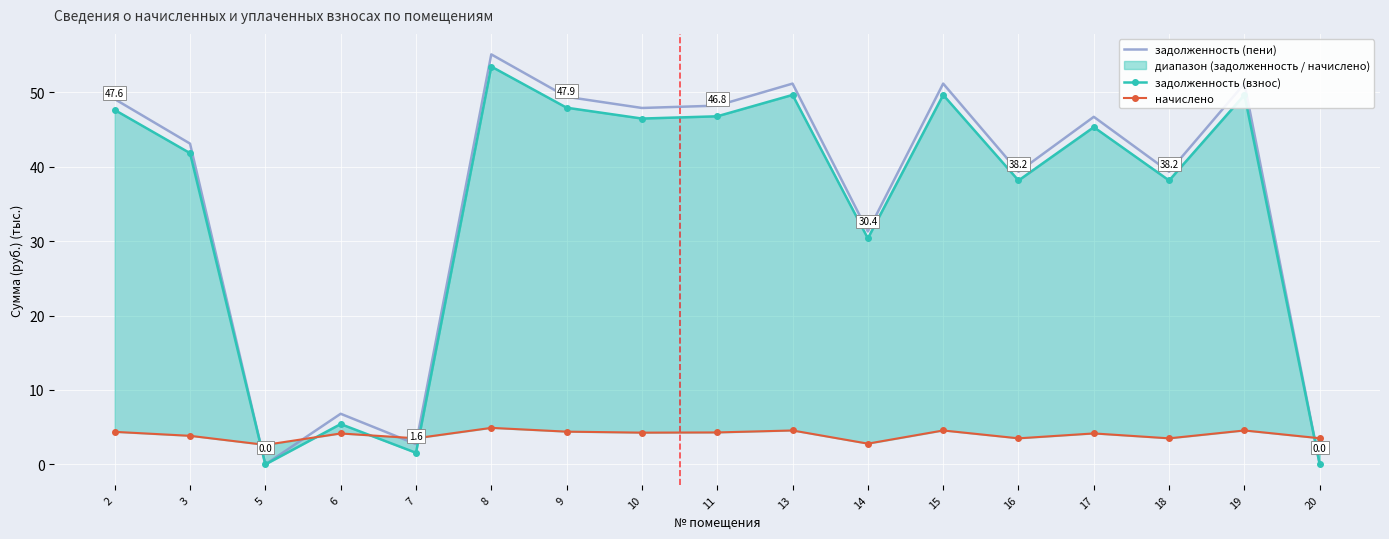

At how many categories does at least one series exceed 42?

10